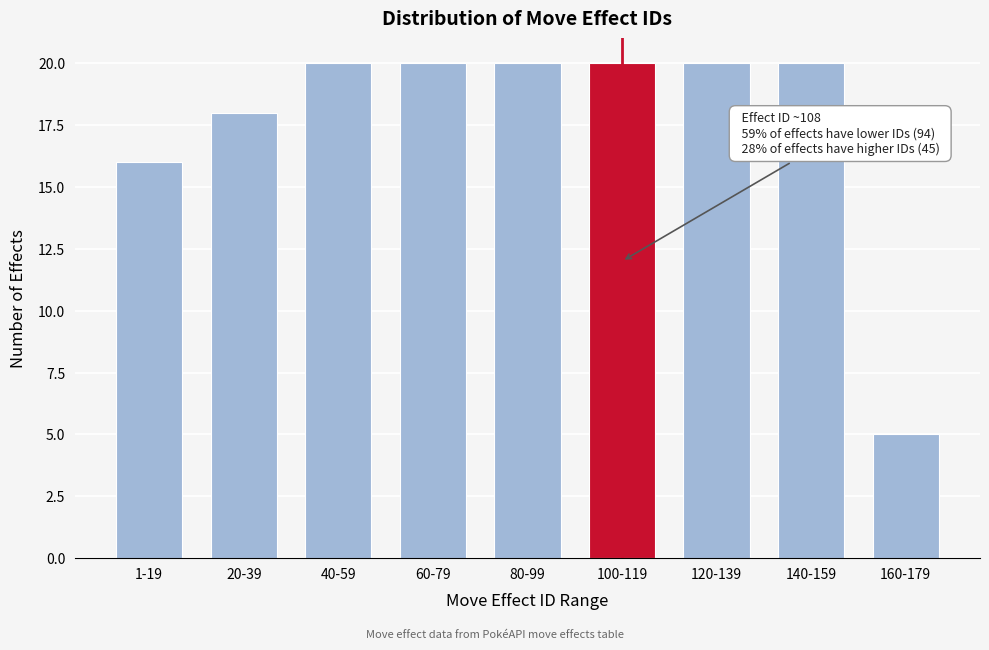

Reading left to right, extract all data points from this chart.

16	18	20	20	20	20	20	20	5